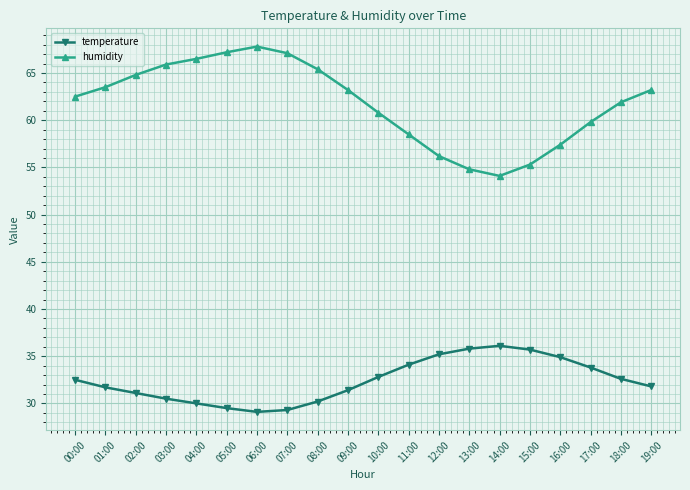

Which series changed the most between 02:00 and 15:00?

humidity